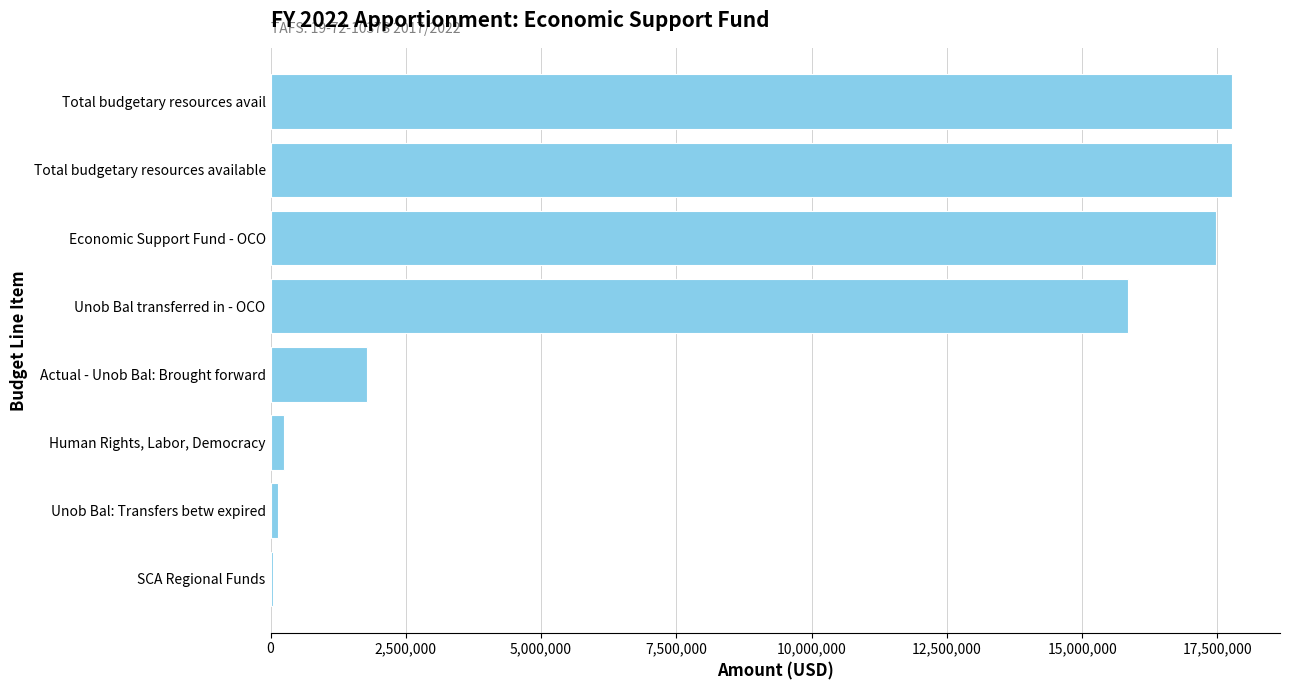

What is the maximum value shown in the chart?

17768679